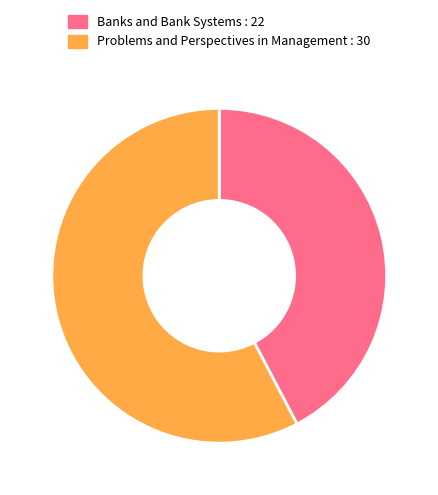

Is Banks and Bank Systems the majority of the pie?

No